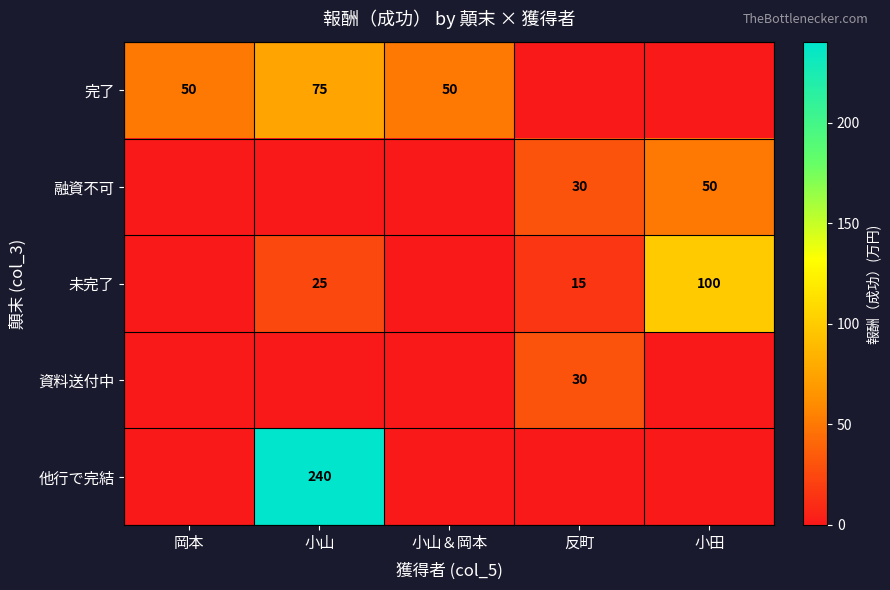

How many distinct data groups are displayed?

5